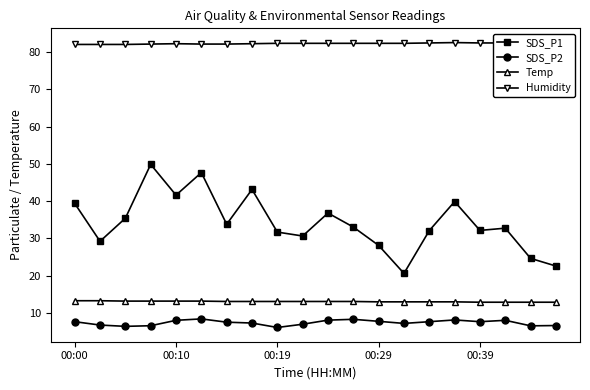

Does the chart have visible grid lines?

No